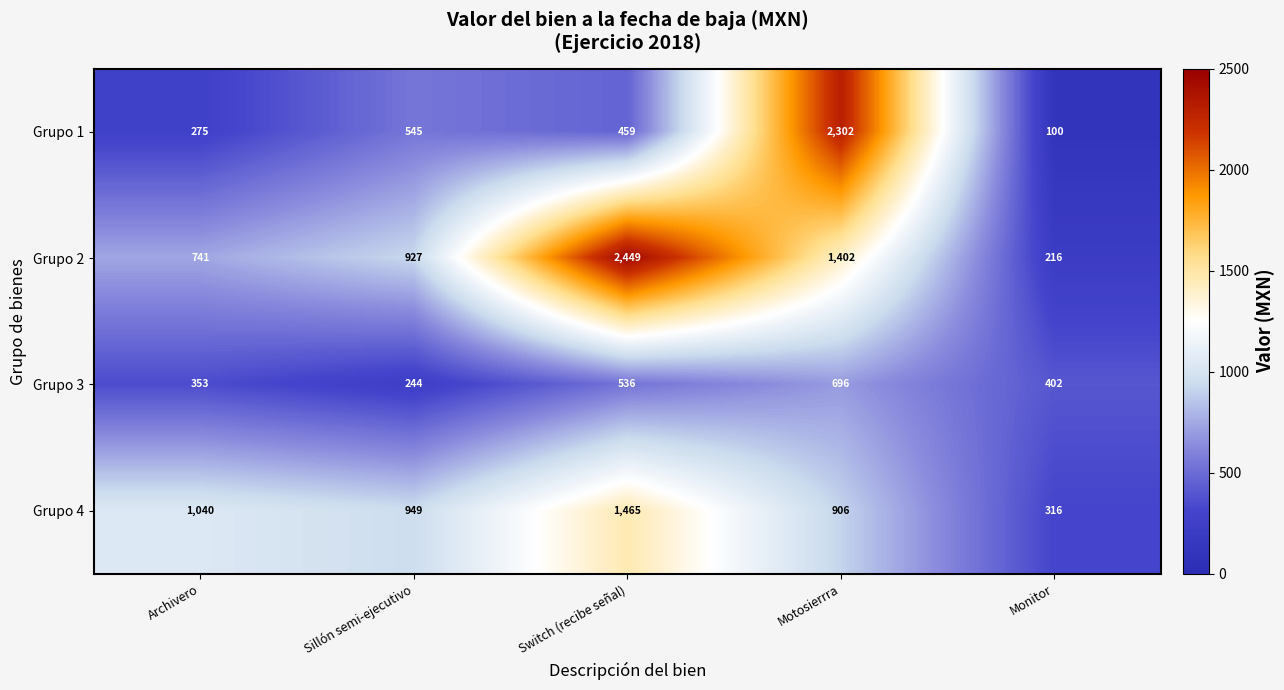

Which series has the largest total across all categories?

Grupo 2